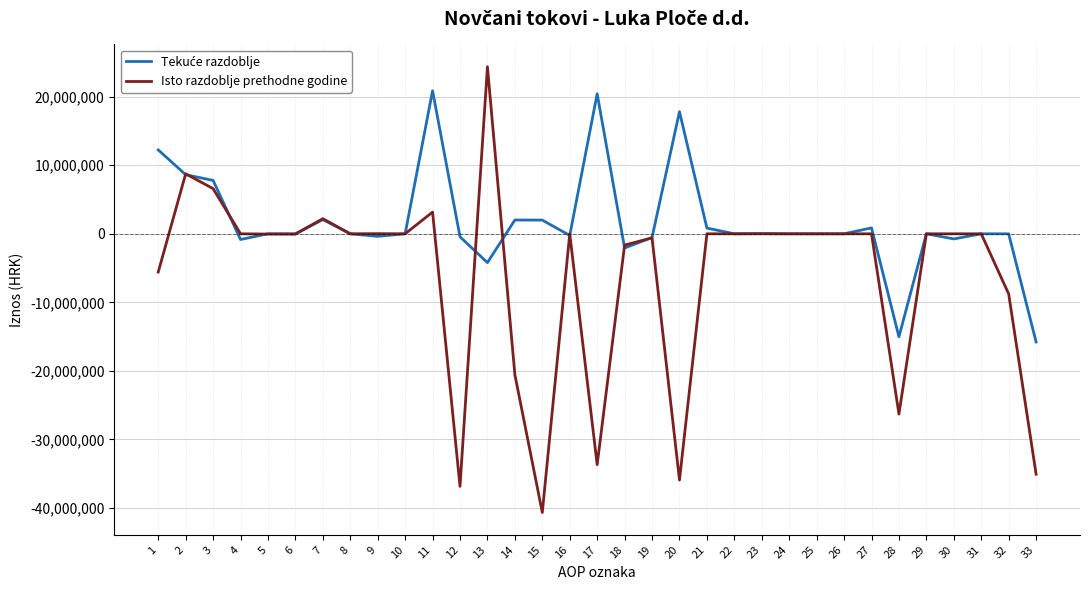

At which category is the sum across all series the highest?

11